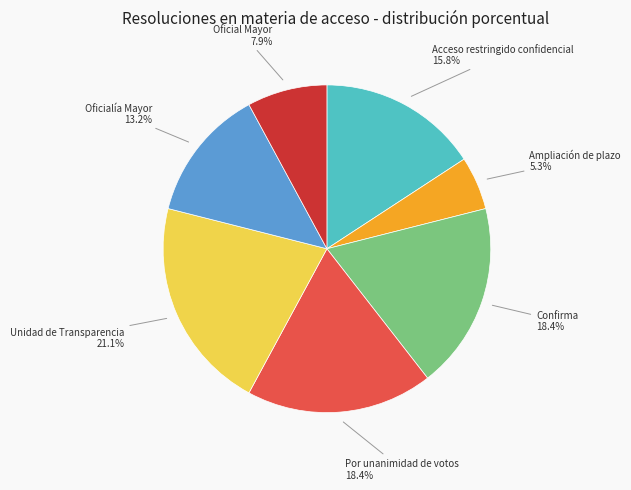

To the nearest percent, what percentage of the pie is Acceso restringido confidencial?

16%